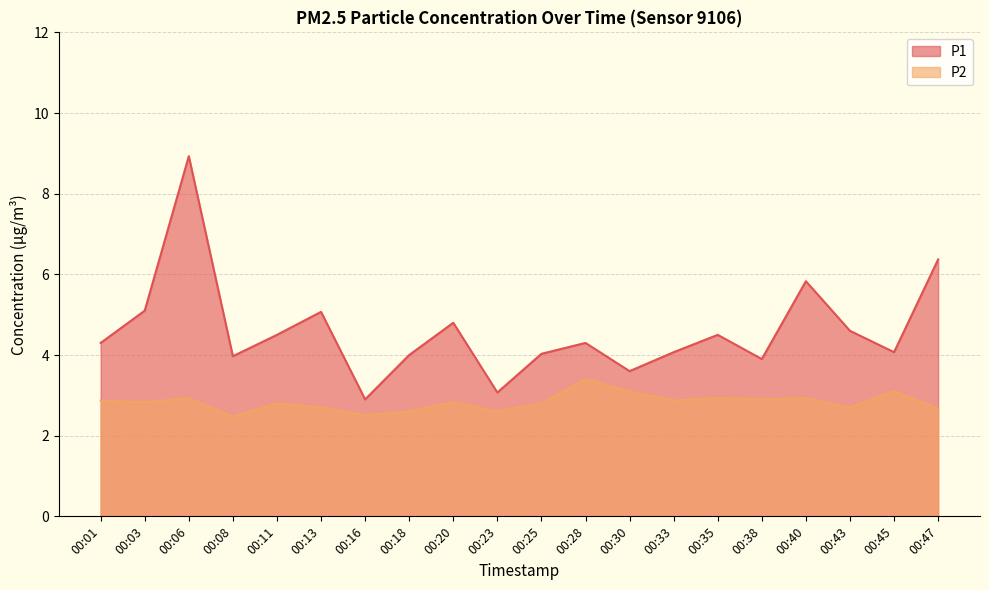

What is the approximate value of P2 at 00:20?

2.8